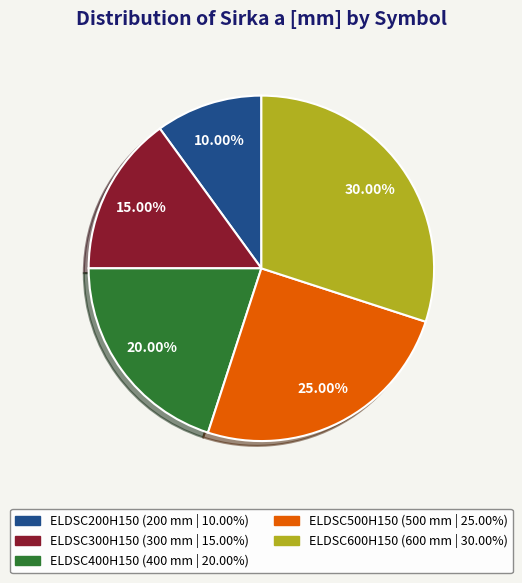

Is there any slice that represents more than half of the pie?

No